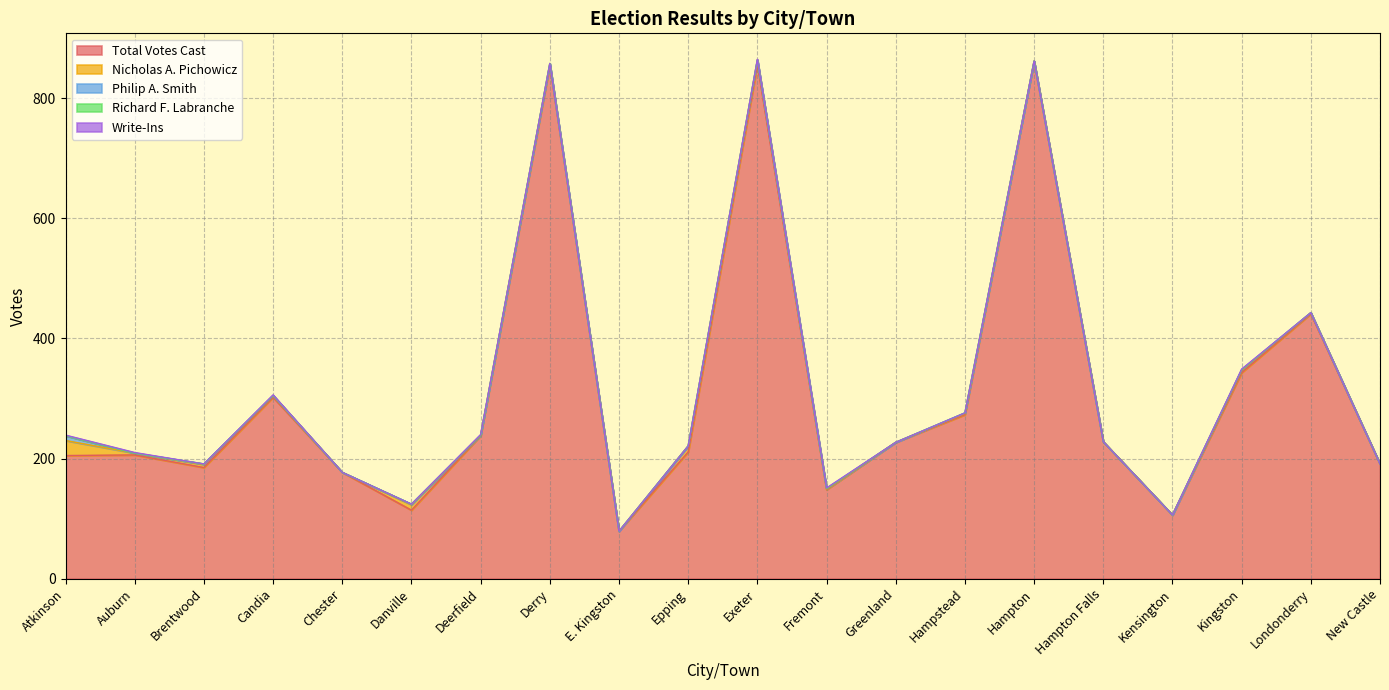

Reading left to right, what are all the values shown in this chart?

Total Votes Cast: 205	206	185	302	177	114	238	855	79	211	856	148	227	273	862	228	106	343	441	191
Nicholas A. Pichowicz: 25	3	5	3	0	9	1	3	0	10	8	1	0	2	0	0	0	4	2	0
Philip A. Smith: 8	0	1	0	0	1	0	0	0	0	0	1	0	1	0	0	0	1	0	0
Richard F. Labranche: 0	0	0	0	0	0	0	0	0	0	0	0	0	0	0	0	0	0	0	0
Write-Ins: 1	1	0	1	0	0	1	0	0	0	1	1	0	0	0	0	0	1	0	0